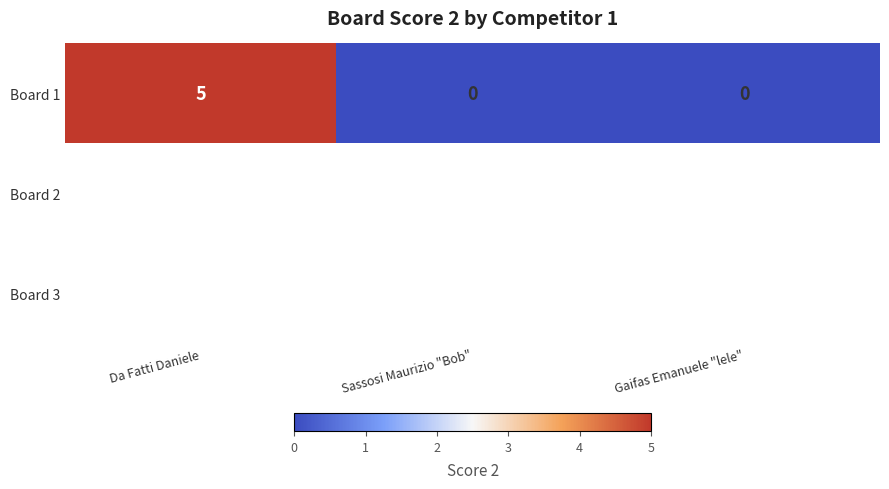

The Board 1 series shows 5 at Da Fatti Daniele. True or false?

True